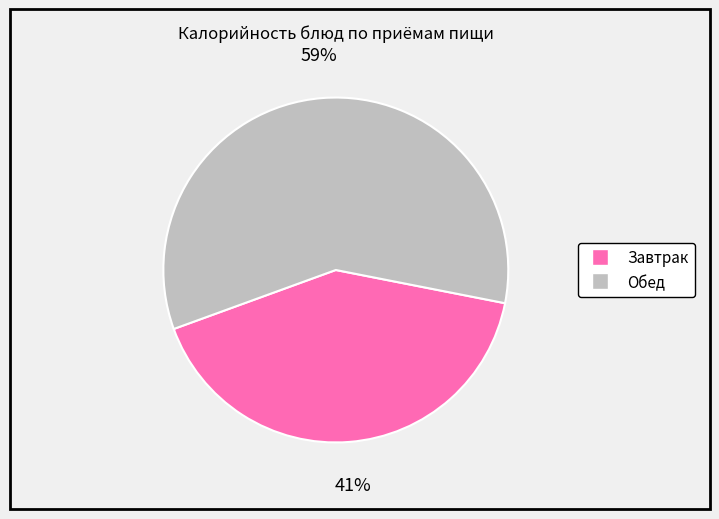

Rank the categories by value from lowest to highest.

Завтрак, Обед